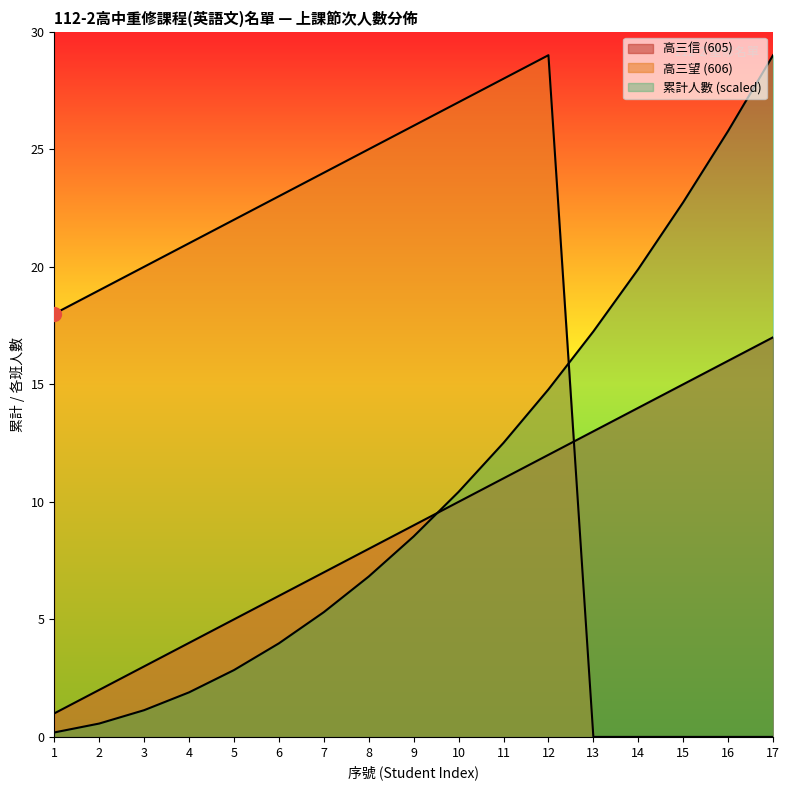

Which series changed the most between 4 and 7?

累計人數